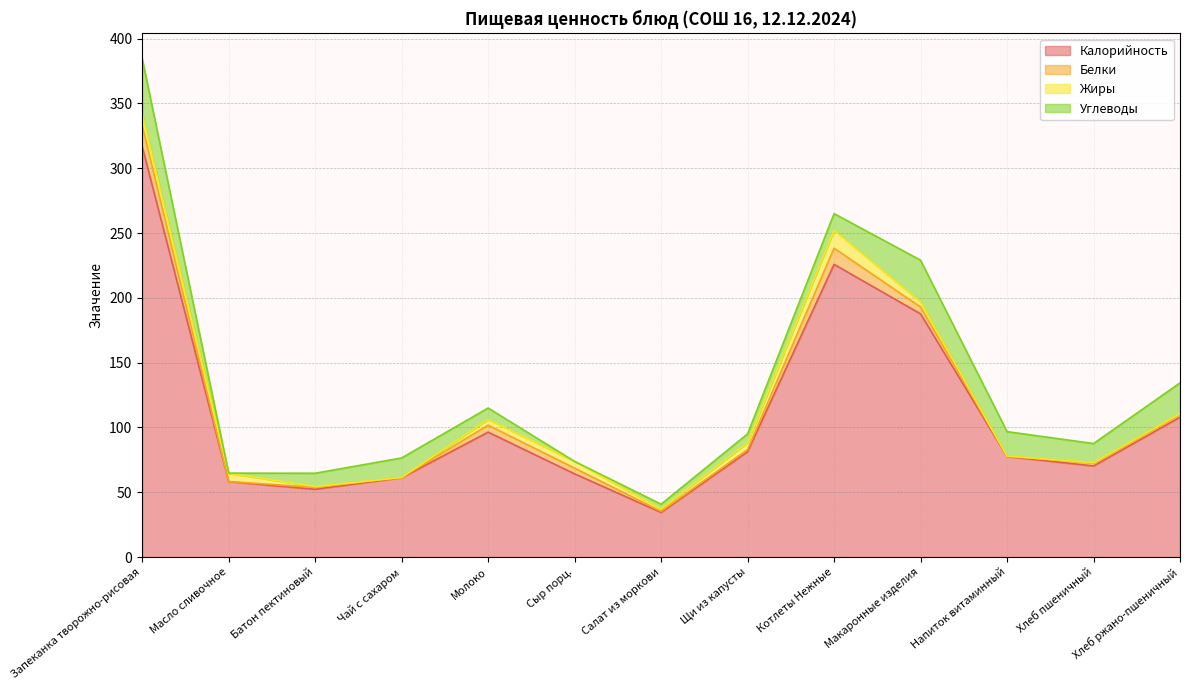

What is the sum of the Калорийность values at Щи из капусты and Макаронные изделия?

269.0